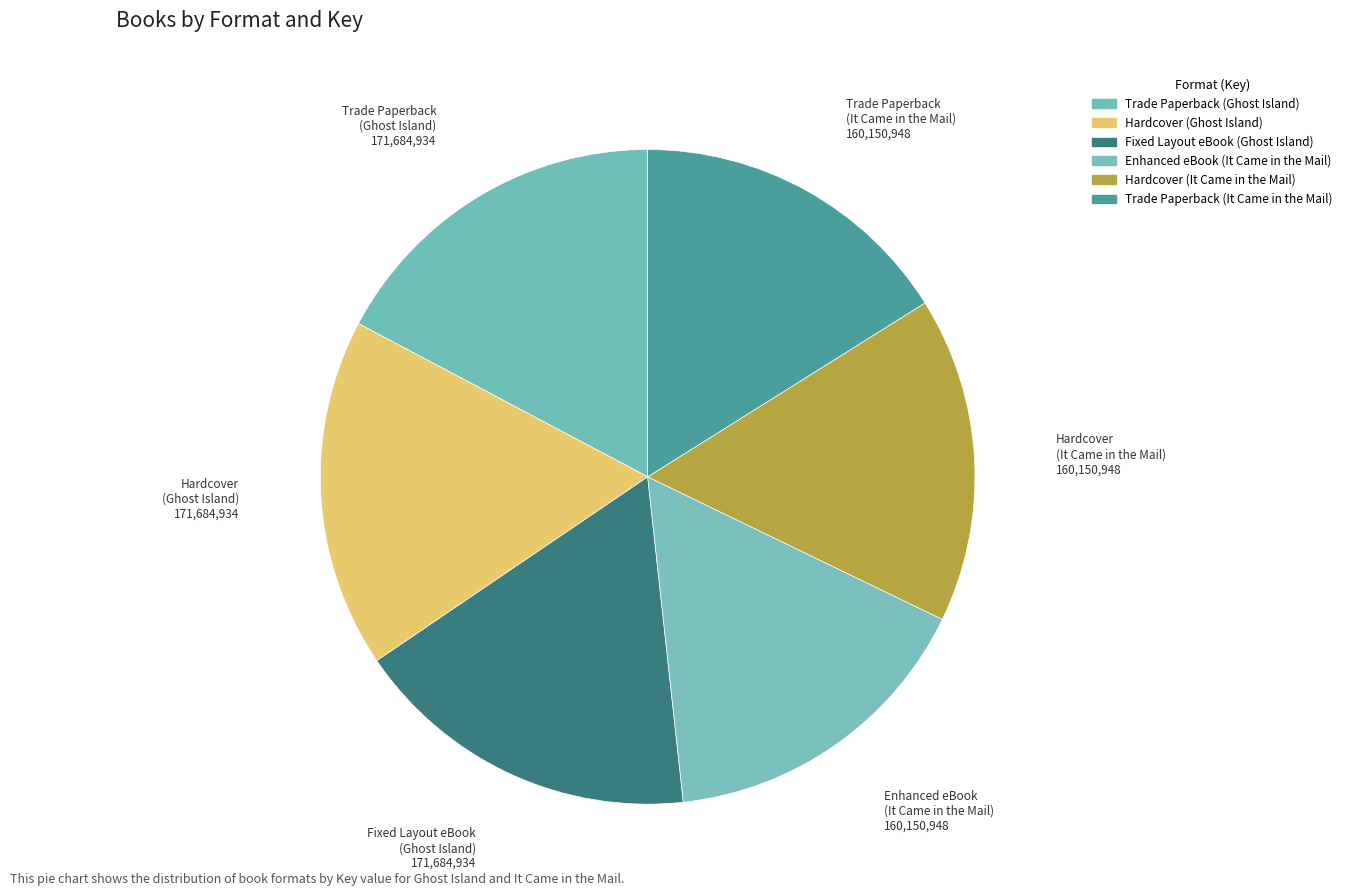

Does Enhanced eBook (It Came in the Mail) account for over 50% of the chart?

No